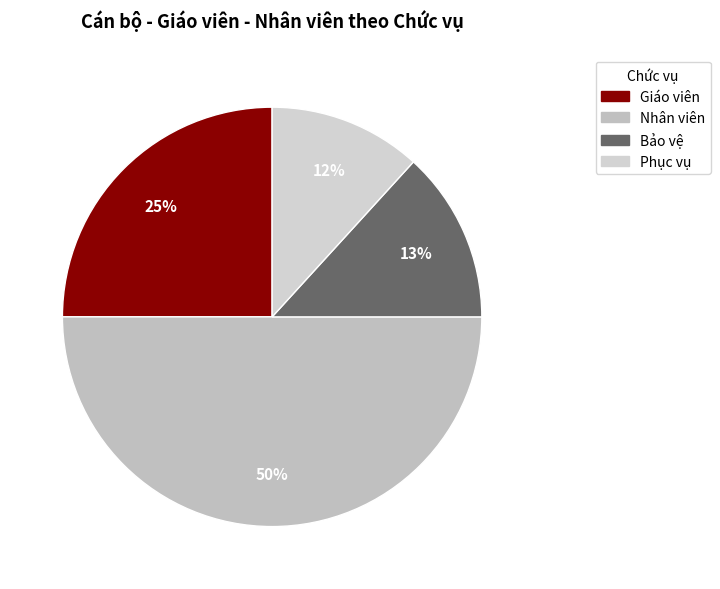

Does Nhân viên account for over 50% of the chart?

No